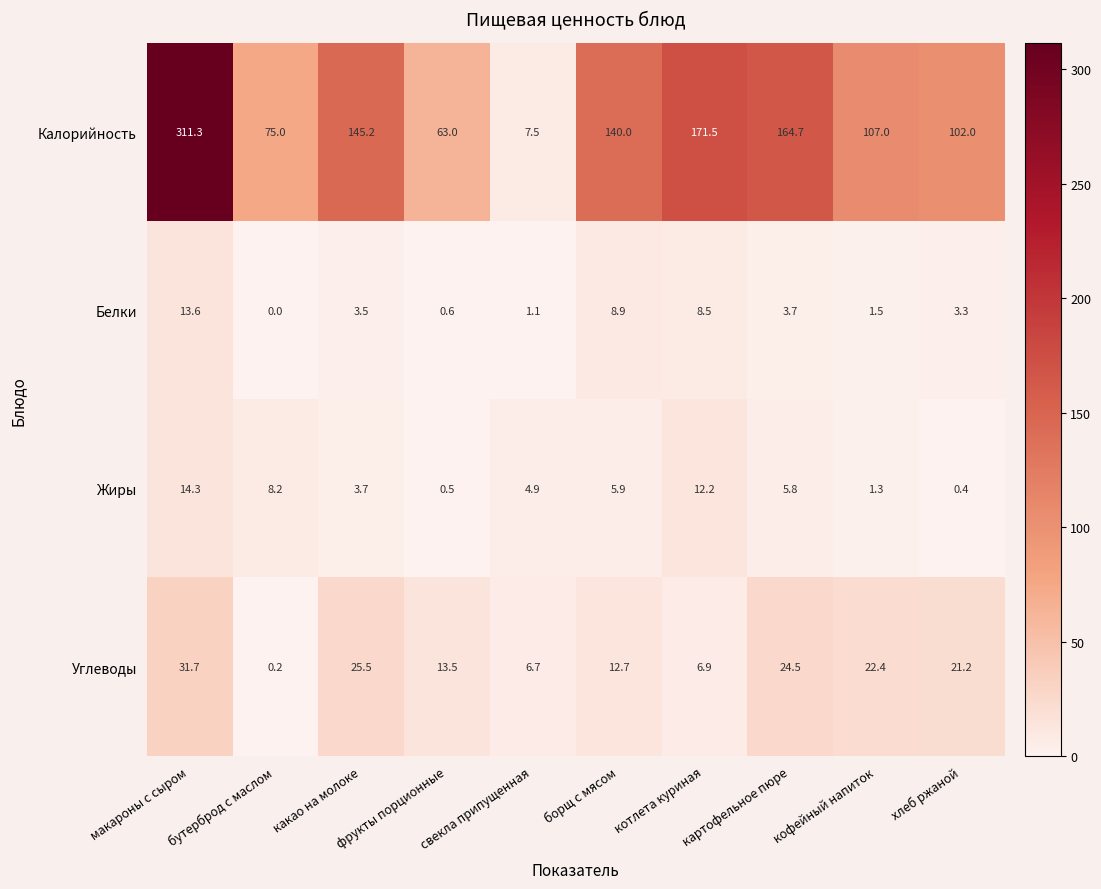

Count the number of categories in the chart.

10